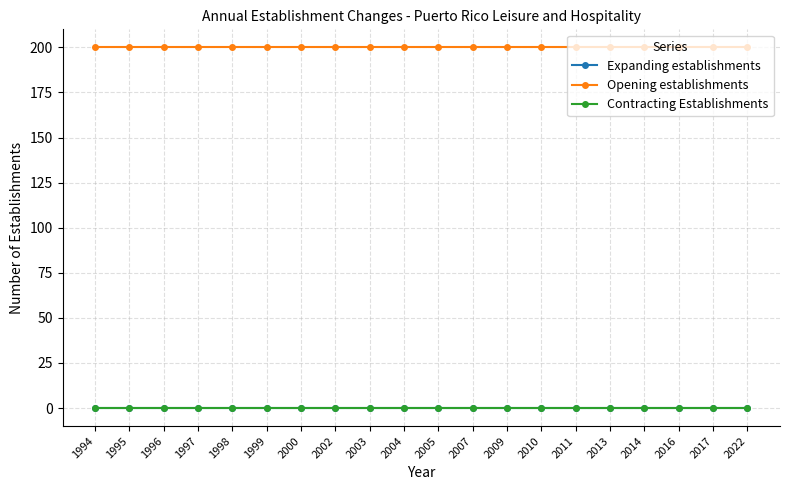

Is this an area chart (filled region under the line)?

No